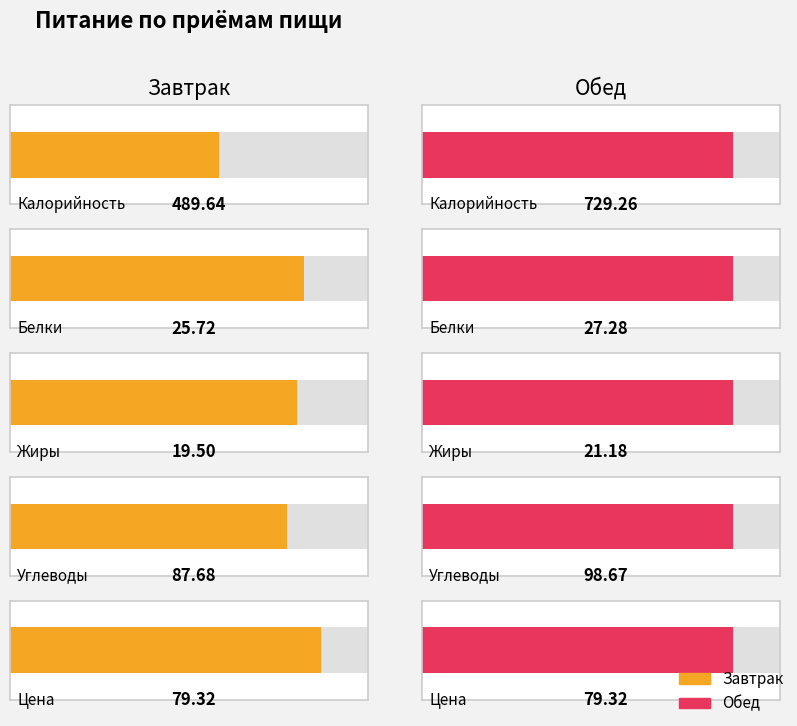

What position from the left is Обед?

2